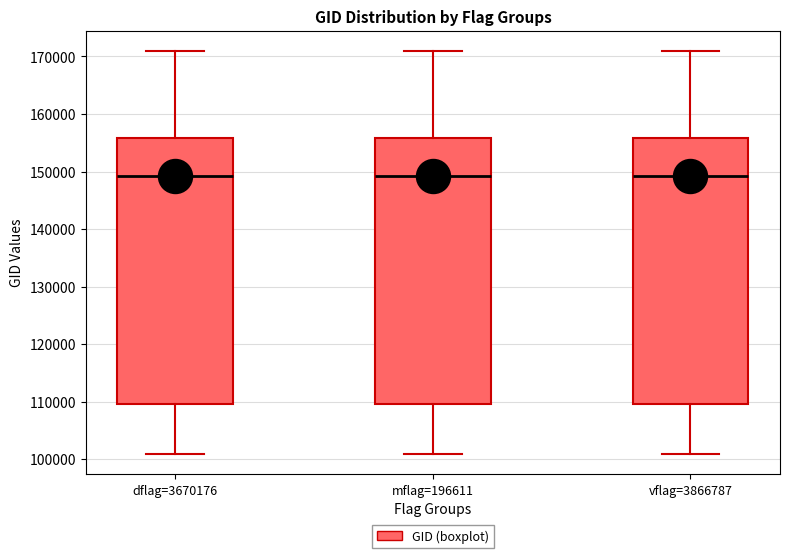

Reading left to right, read every box against the y-axis: the position of its median line, the range the box covers, and the ends of its whiskers. The values are not printed on the chart, so give them approximately, as read against the axis.

dflag=3670176: median 149000, box 110000 to 156000, whiskers 101000 to 171000
mflag=196611: median 149000, box 110000 to 156000, whiskers 101000 to 171000
vflag=3866787: median 149000, box 110000 to 156000, whiskers 101000 to 171000